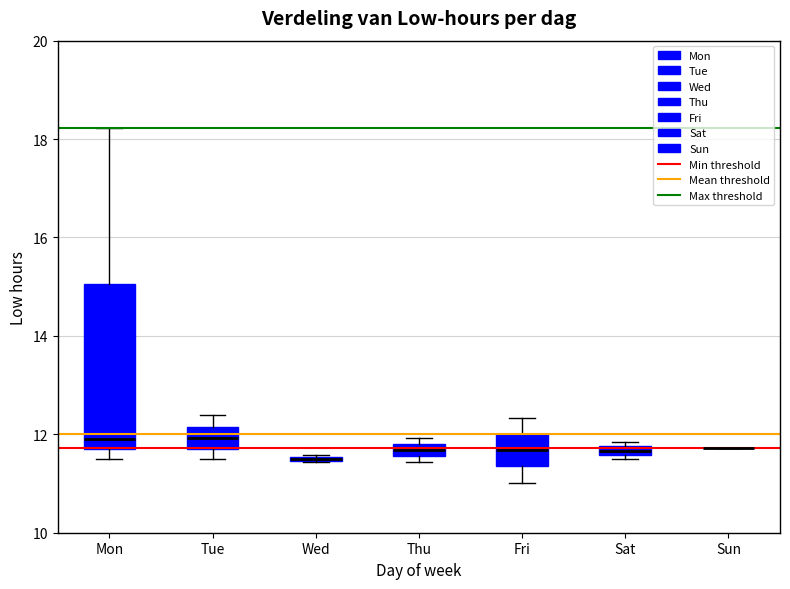

Which box is the tallest, from its lower edge to its upper edge?

Mon